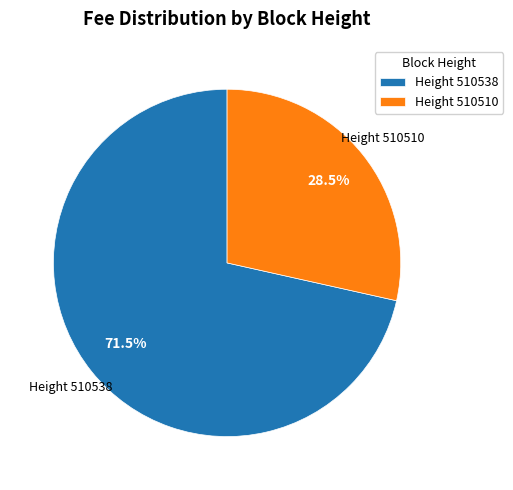

Which has a higher value, Height 510538 or Height 510510?

Height 510538